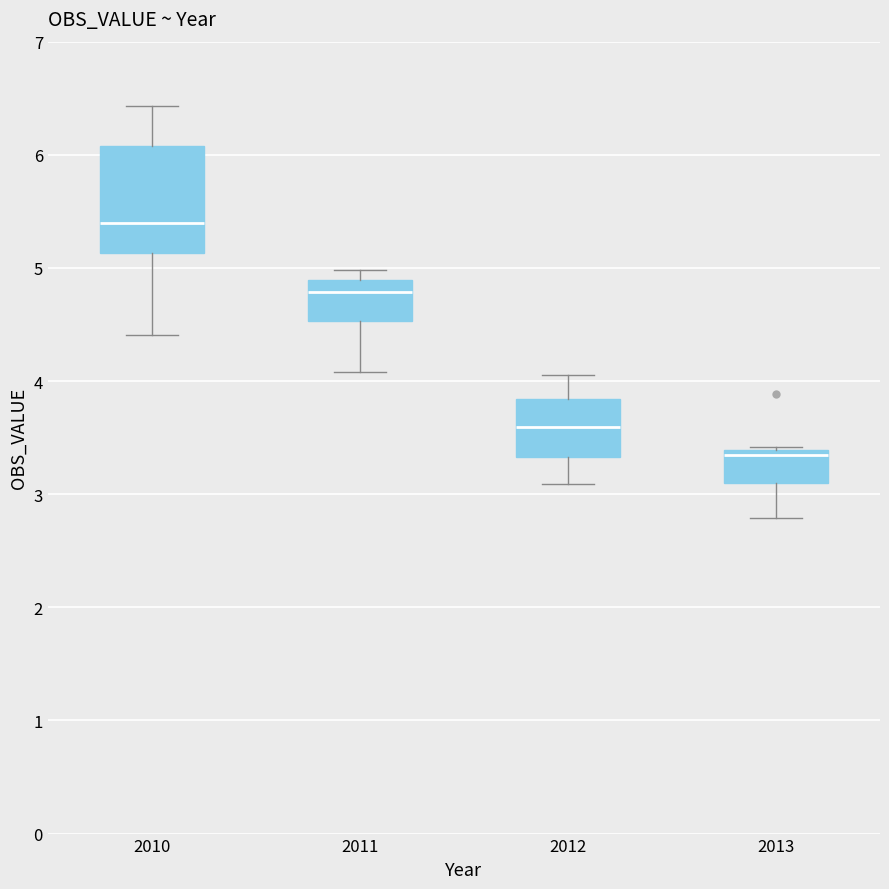

Reading left to right, transcribe this box plot: for each box, give where its median line is, the range the box spans, and where its two whiskers end, as read against the y-axis. The values are not printed on the chart, so give them approximately, as read against the axis.

2010: median 5.4, box 5.1 to 6.1, whiskers 4.4 to 6.4
2011: median 4.8, box 4.5 to 4.9, whiskers 4.1 to 5.0
2012: median 3.6, box 3.3 to 3.8, whiskers 3.1 to 4.1
2013: median 3.4 (just below the box's upper edge), box 3.1 to 3.4, whiskers 2.8 to 3.4